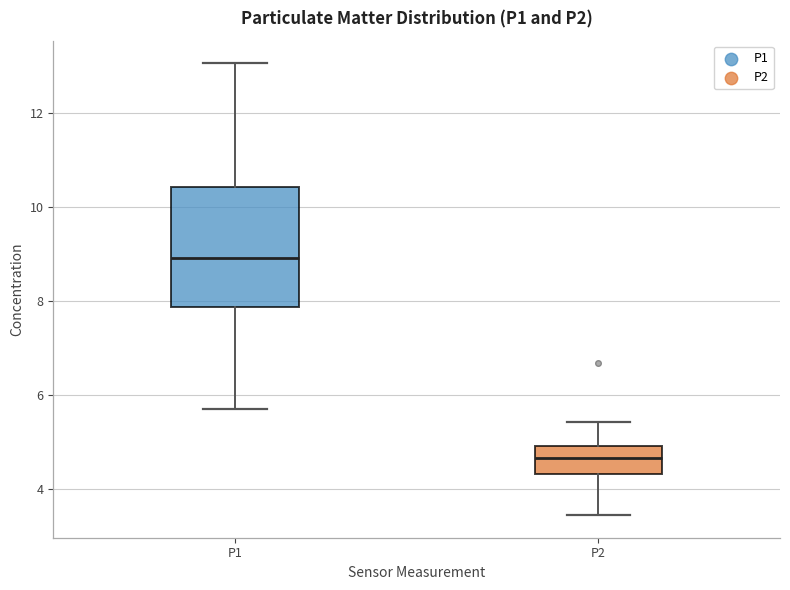

Comparing the boxes themselves (not the whiskers), which one is the tallest?

P1